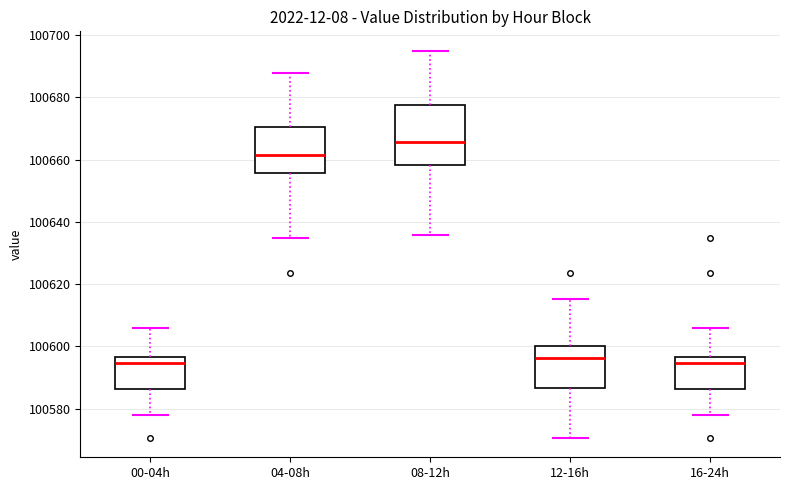

Comparing the boxes themselves (not the whiskers), which one is the tallest?

08-12h